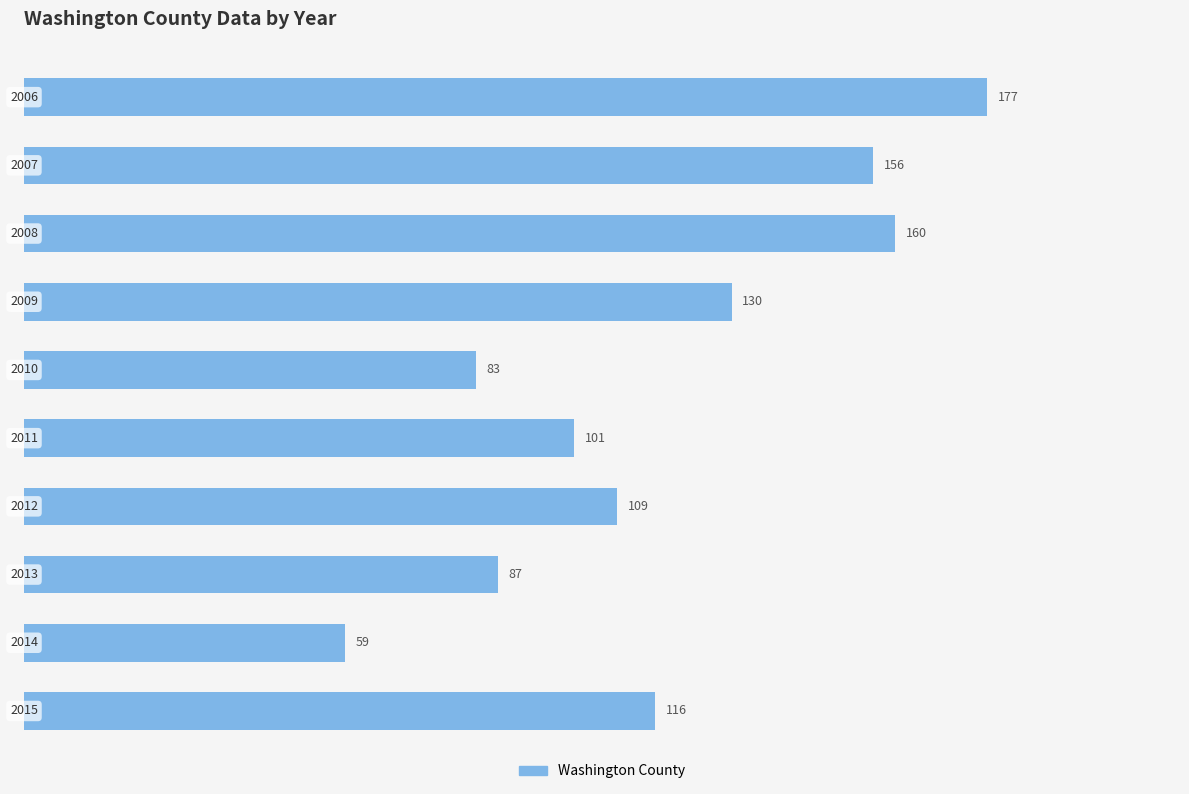

What is the difference between the maximum and minimum values?

118